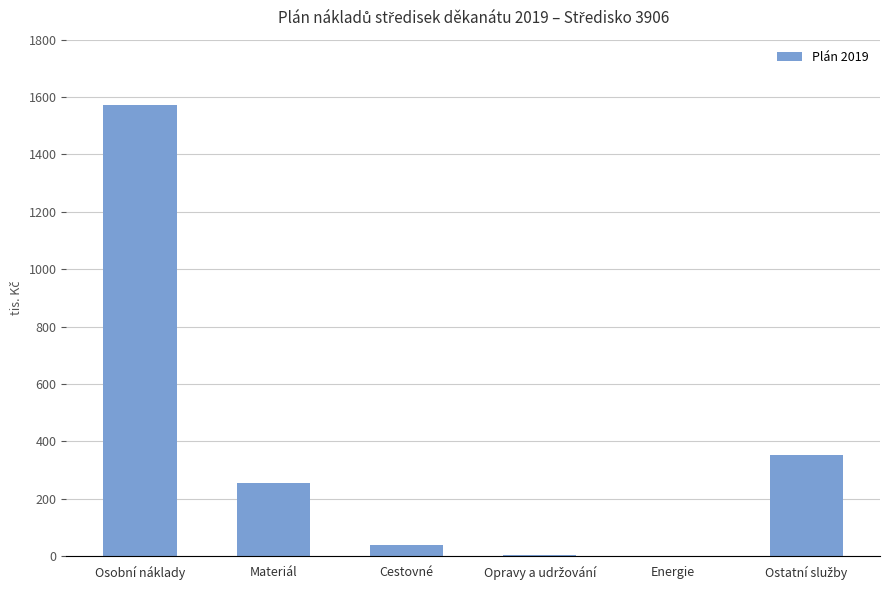

Which label corresponds to the largest value in the chart?

Osobní náklady